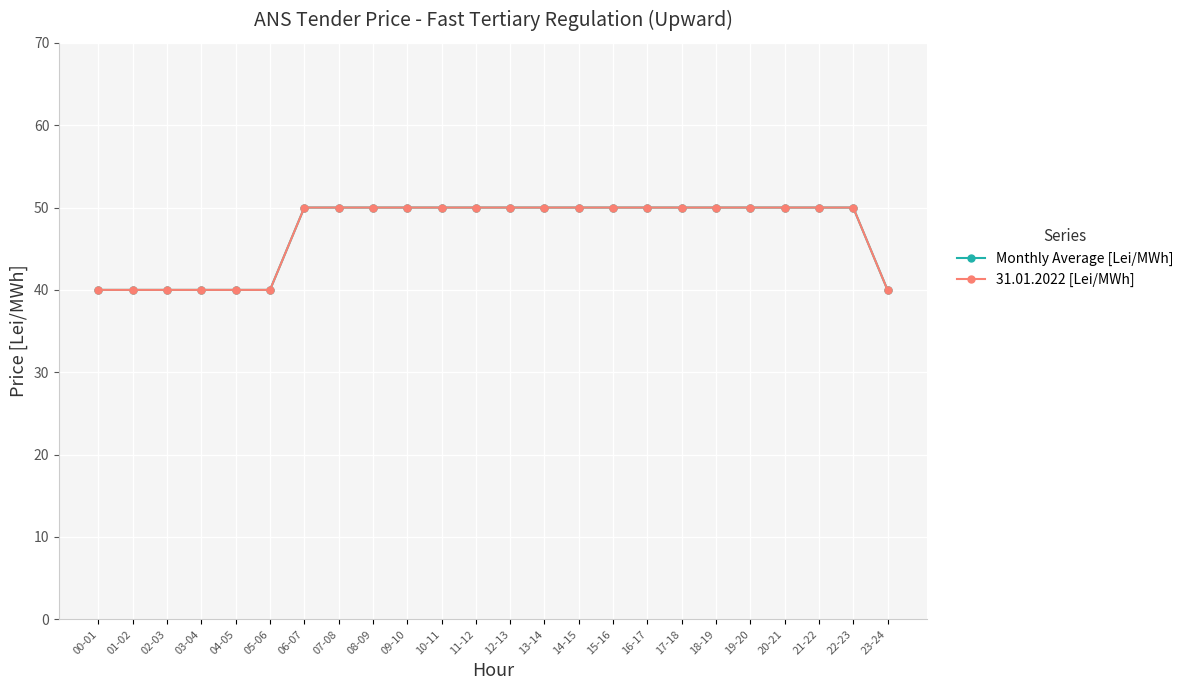

What is the maximum value for Monthly Average [Lei/MWh]?

50